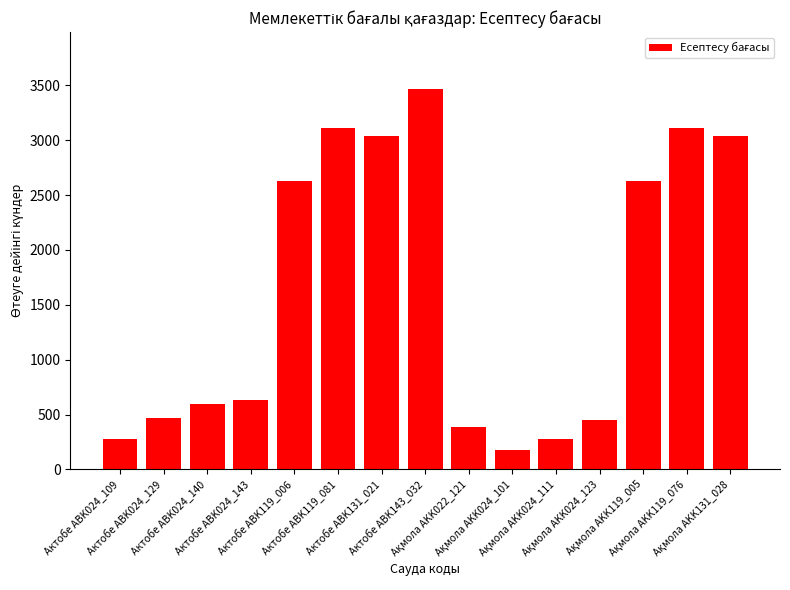

The chart shows a value of 3465 at Актобе ABK143_032. True or false?

True